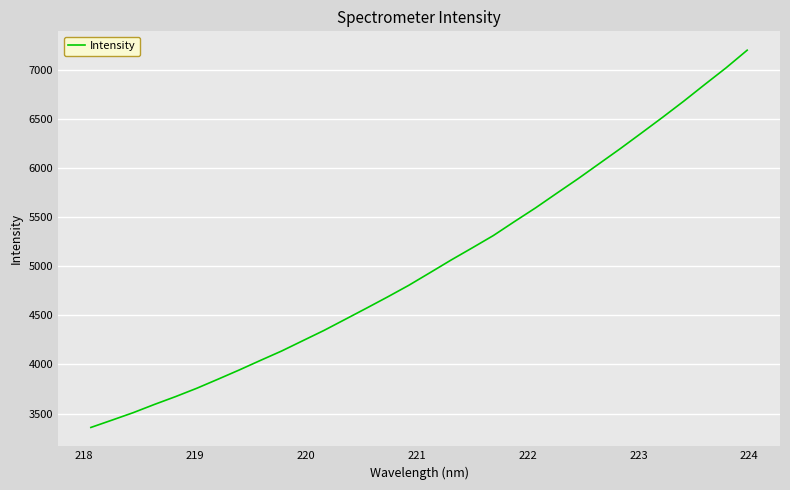

What is the greatest value displayed?

7201.3